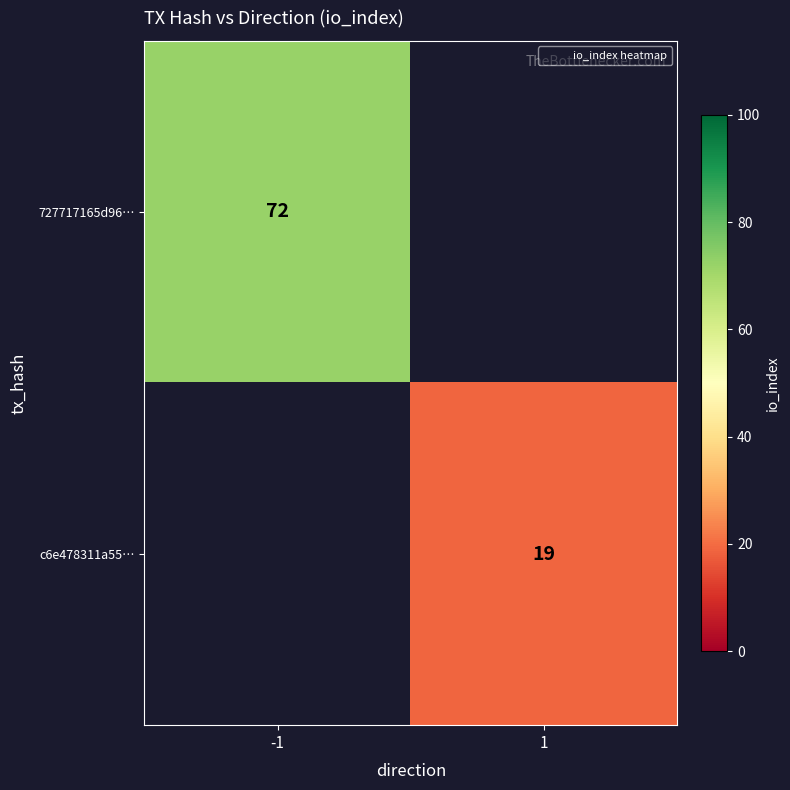

What is the greatest value displayed?

72.0